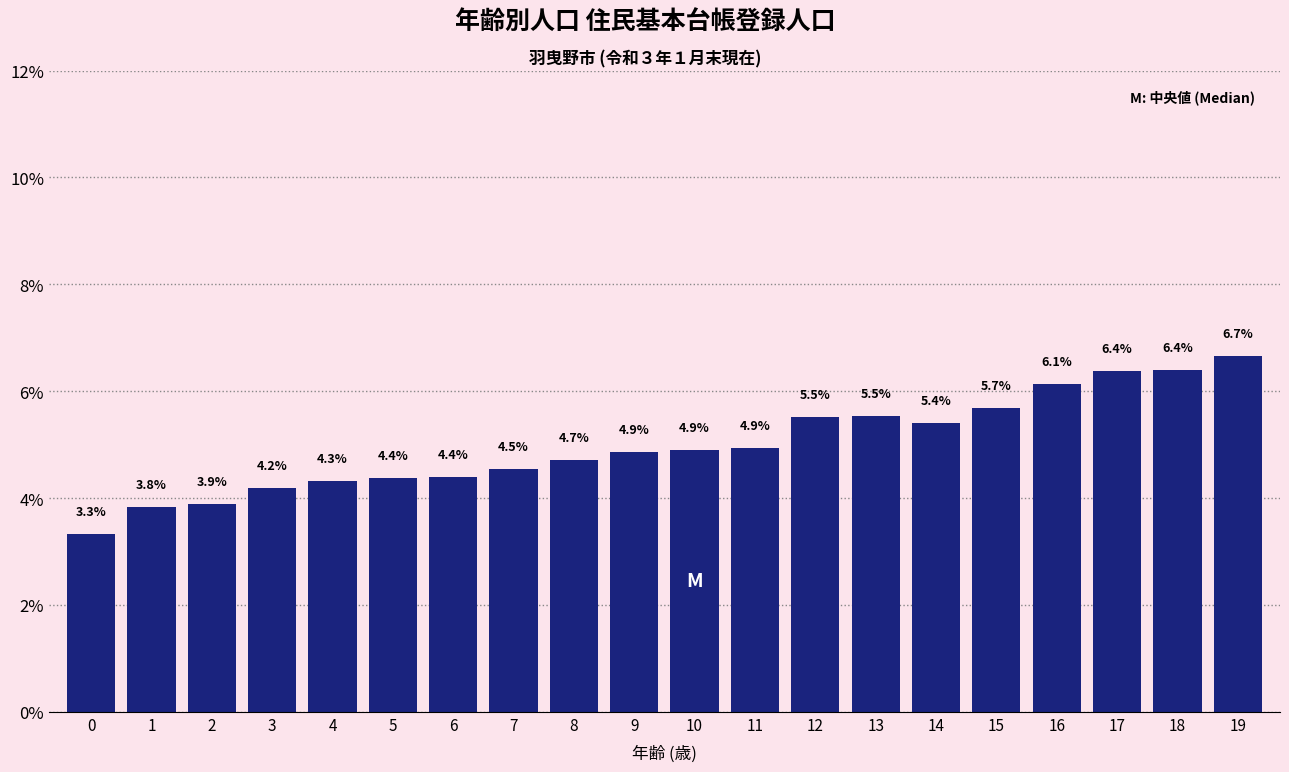

Reading left to right, extract all data points from this chart.

3.3	3.8	3.9	4.2	4.3	4.4	4.4	4.5	4.7	4.9	4.9	4.9	5.5	5.5	5.4	5.7	6.1	6.4	6.4	6.7